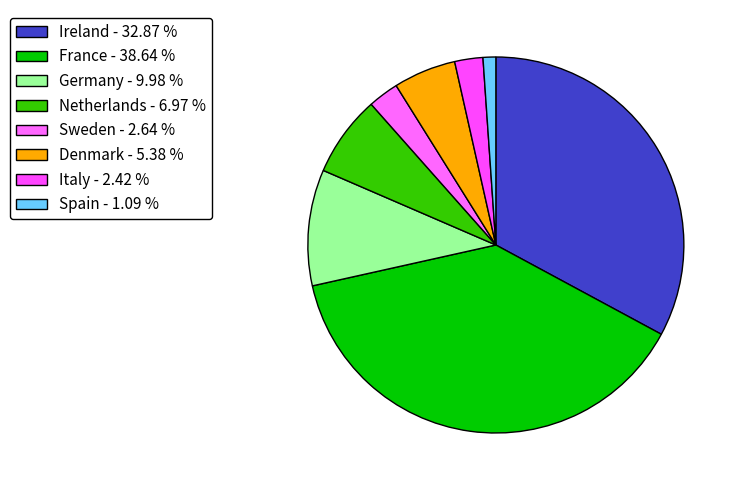

How much of the chart is everything except Italy?

97.6%